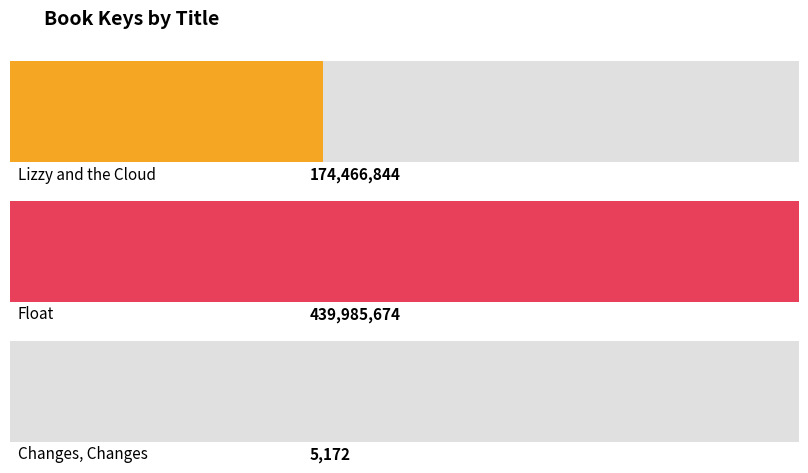

Reading right to left, what are all the values shown in this chart?

Changes, Changes=5172	Float=439985674	Lizzy and the Cloud=174466844